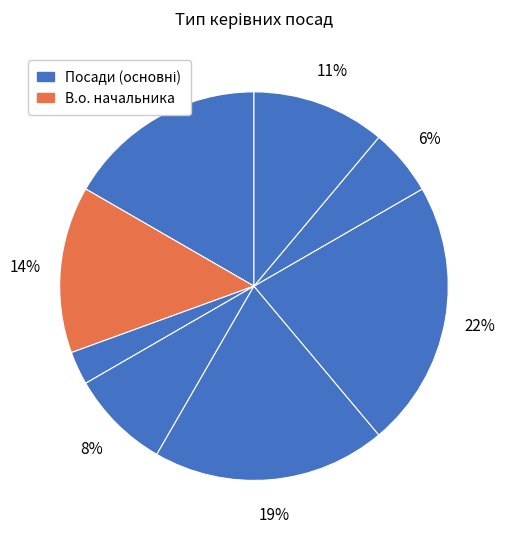

Count the number of slices in the pie.

8